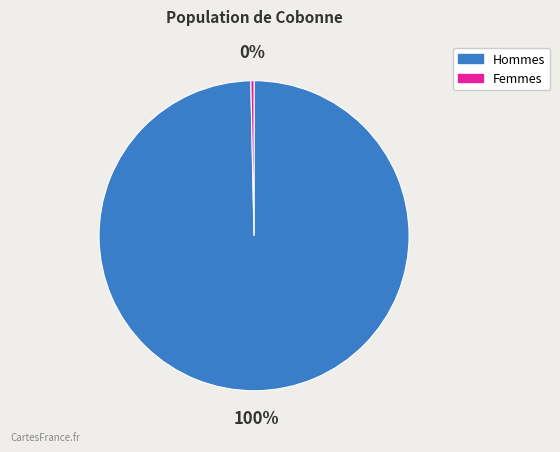

Which slice is the largest?

Hommes